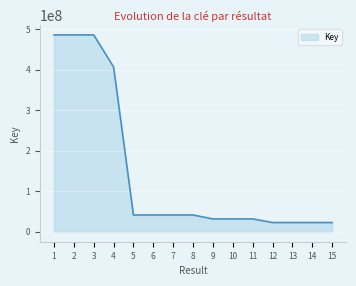

True or false: the data shows 859433378 at 2.

False